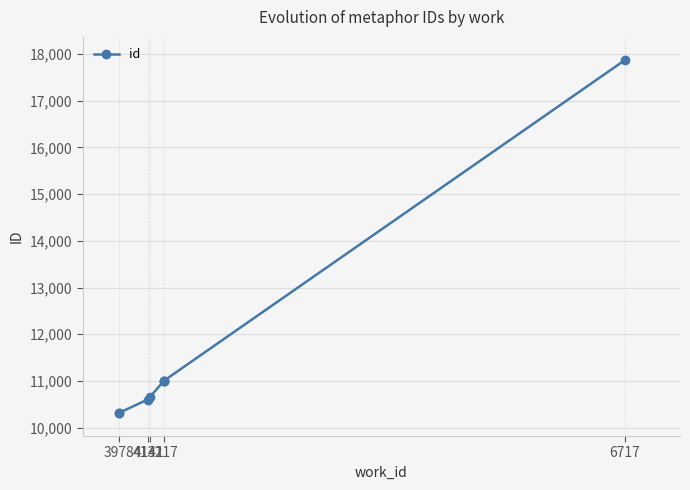

How many series are shown in this chart?

1